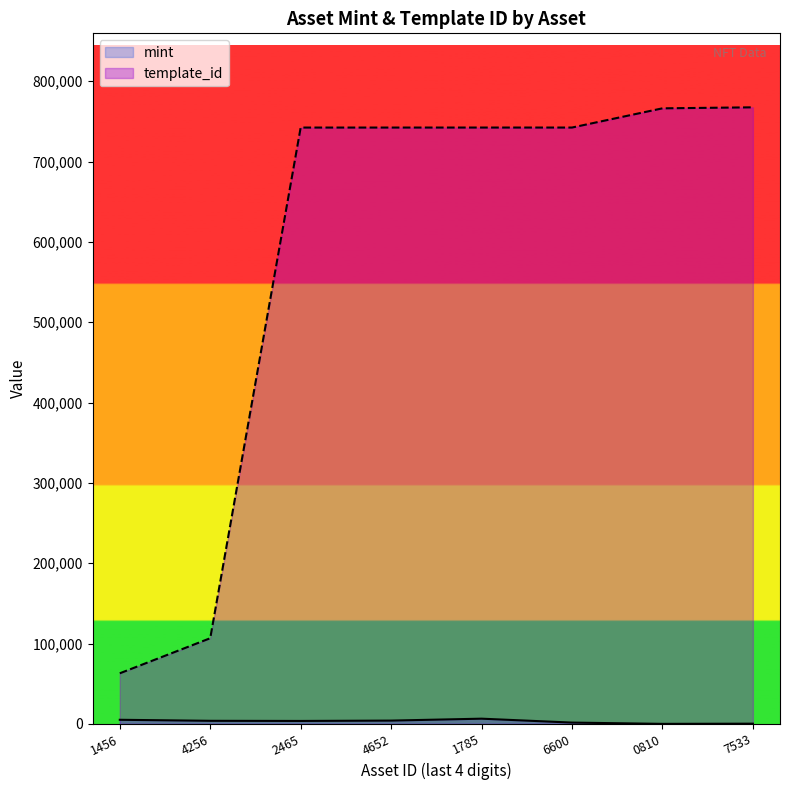

What is the difference between the second highest and minimum values in the template_id series?

703262